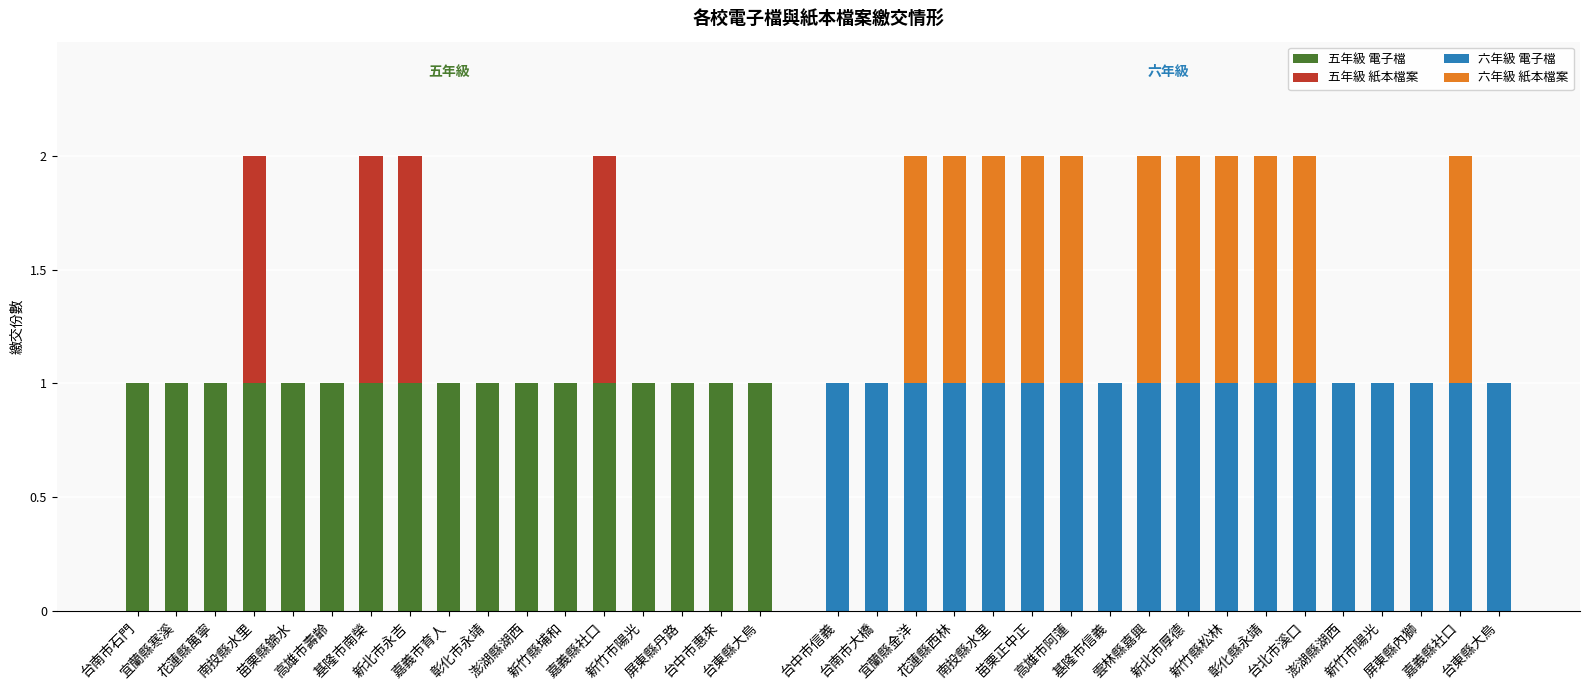

What is the value of the 8th bar from the left?

1